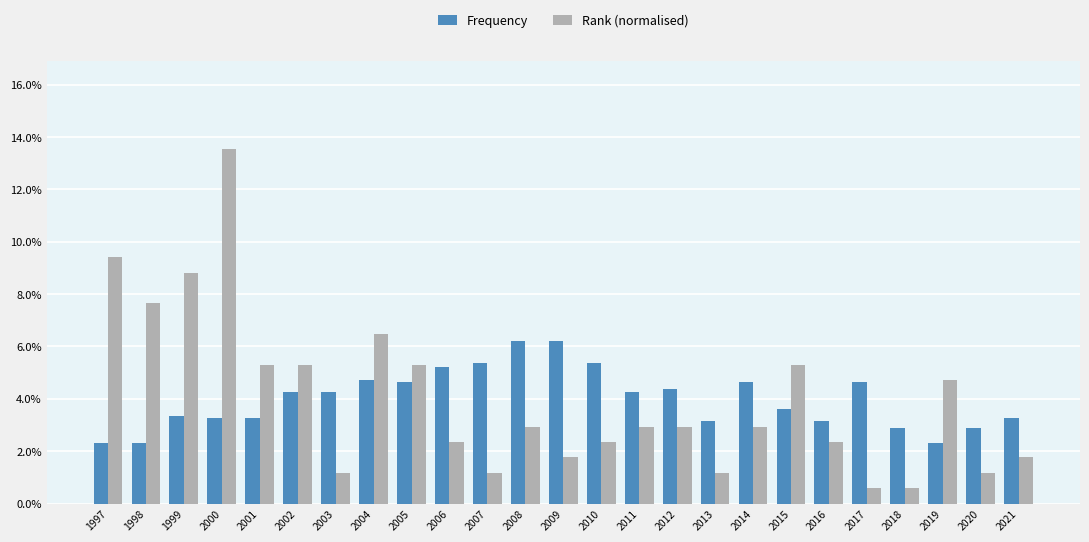

Which series has the widest spread of values?

Rank (normalised)